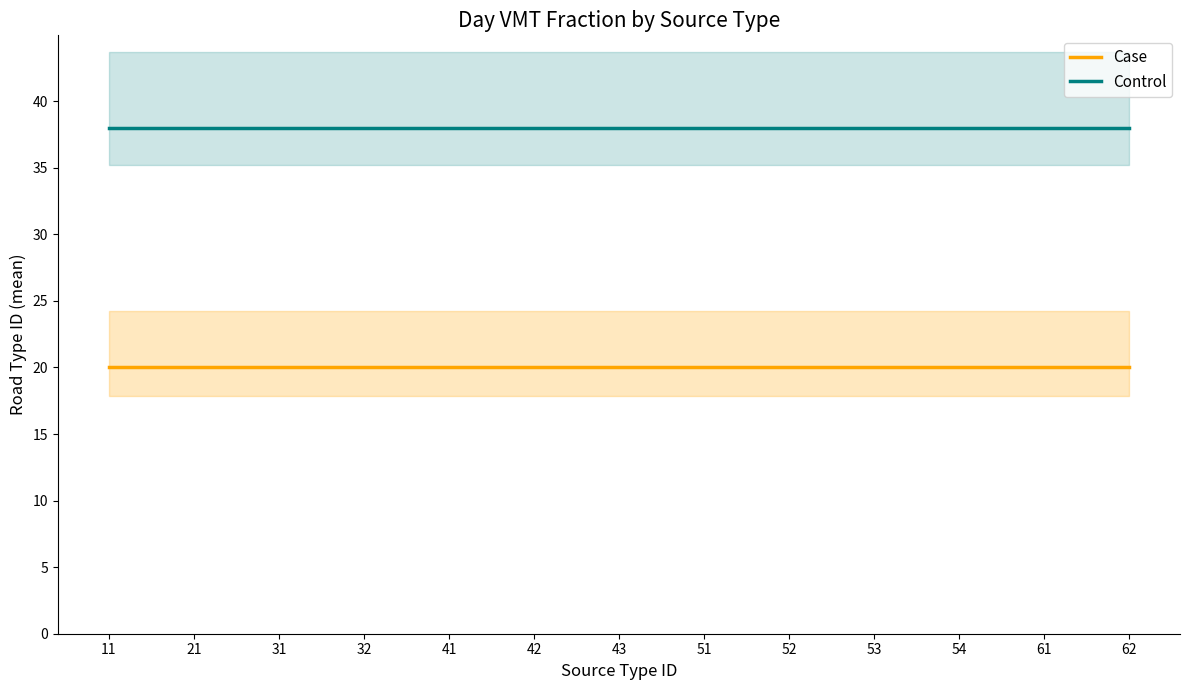

Which category has the lowest value in the Control series?

11